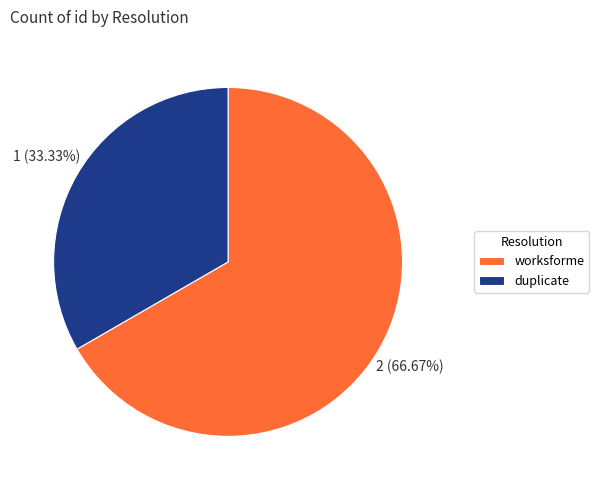

Rank the categories by value from highest to lowest.

worksforme, duplicate